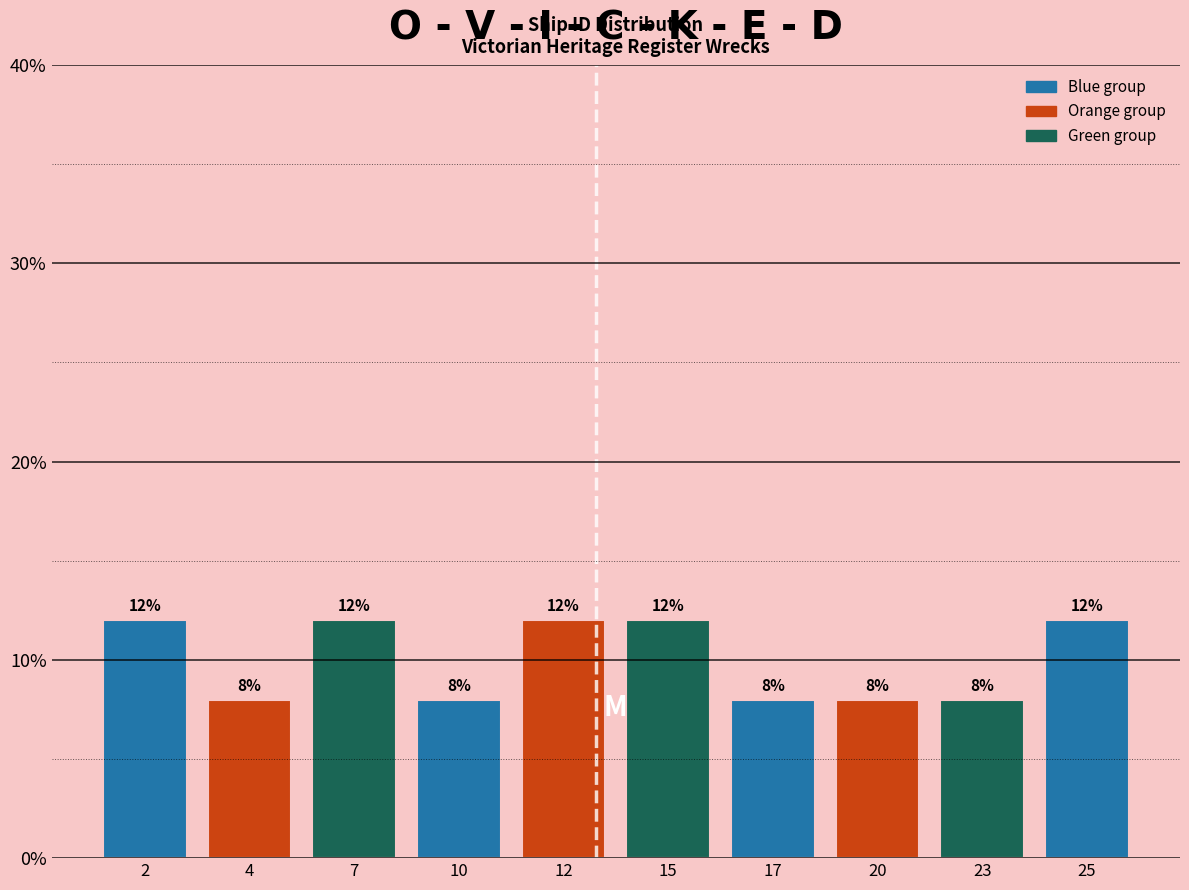

Reading left to right, what are all the values shown in this chart?

2=12	4=8	7=12	10=8	12=12	15=12	17=8	20=8	23=8	25=12